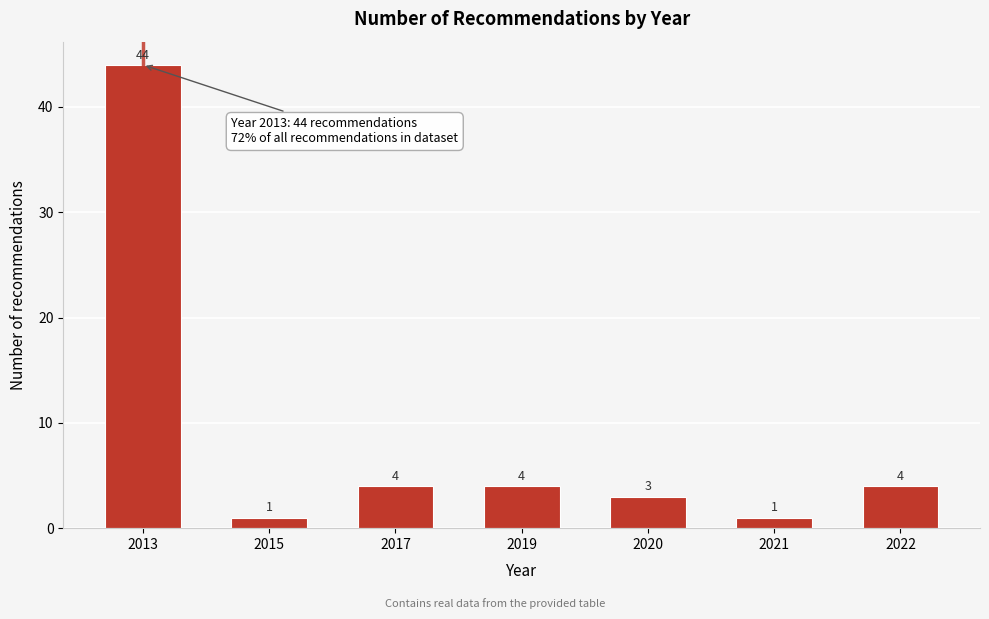

Reading left to right, list all the values displayed in this chart.

44	1	4	4	3	1	4